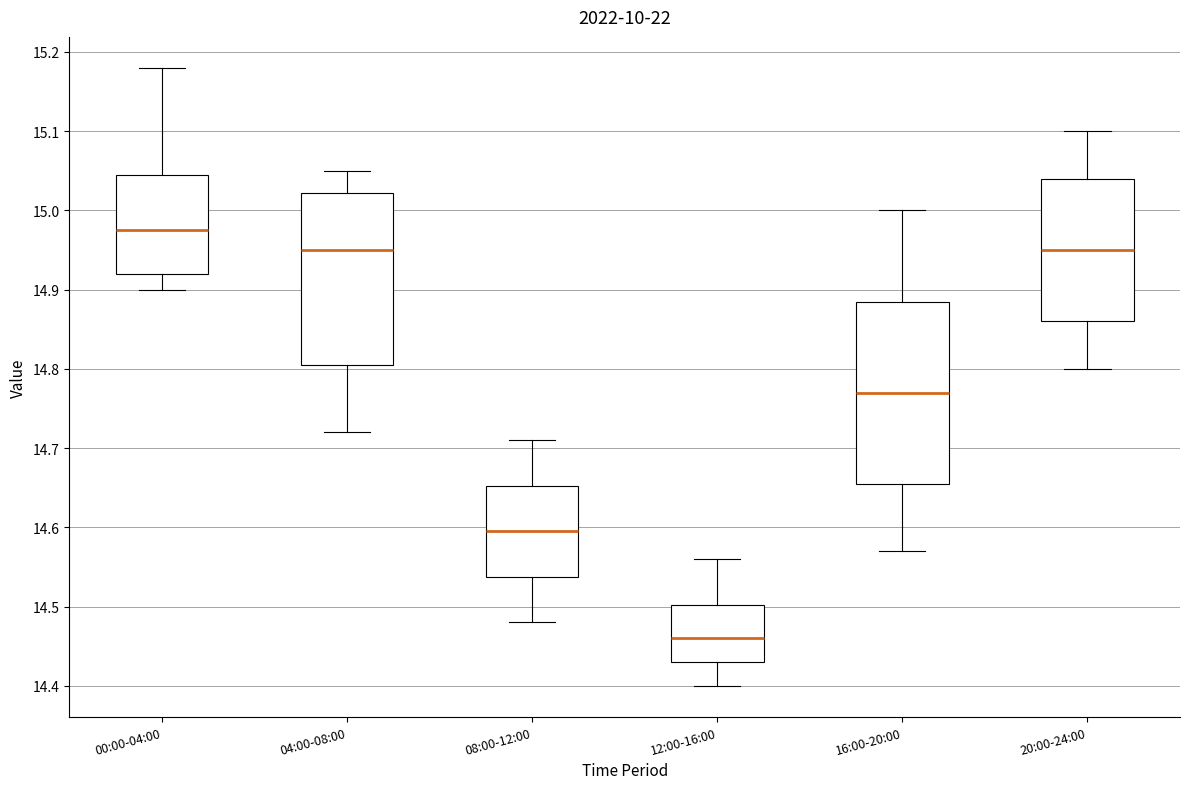

Reading left to right, read every box against the y-axis: the position of its median line, the range the box covers, and the ends of its whiskers. The values are not printed on the chart, so give them approximately, as read against the axis.

00:00-04:00: median 14.98, box 14.92 to 15.05, whiskers 14.90 to 15.18
04:00-08:00: median 14.95, box 14.81 to 15.02, whiskers 14.72 to 15.05
08:00-12:00: median 14.60, box 14.54 to 14.65, whiskers 14.48 to 14.71
12:00-16:00: median 14.46, box 14.43 to 14.50, whiskers 14.40 to 14.56
16:00-20:00: median 14.77, box 14.66 to 14.89, whiskers 14.57 to 15.00
20:00-24:00: median 14.95, box 14.86 to 15.04, whiskers 14.80 to 15.10